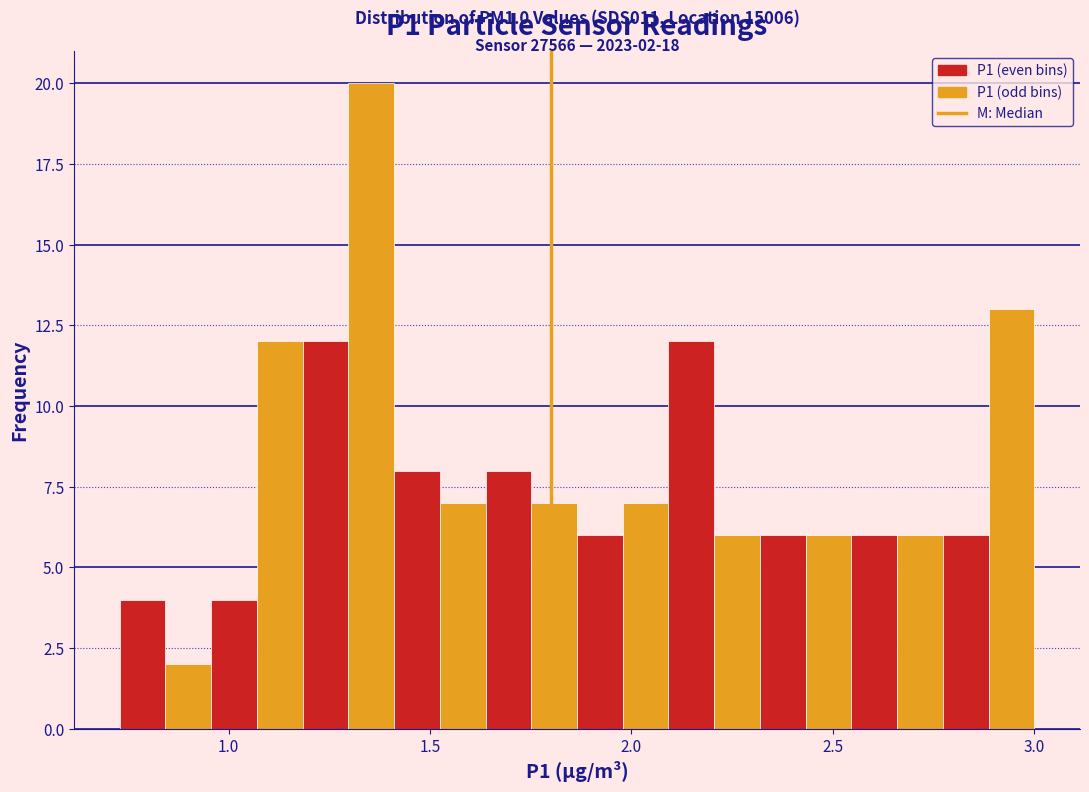

Read against the x-axis, roughly where is the centre of the tallest bar?

1.35